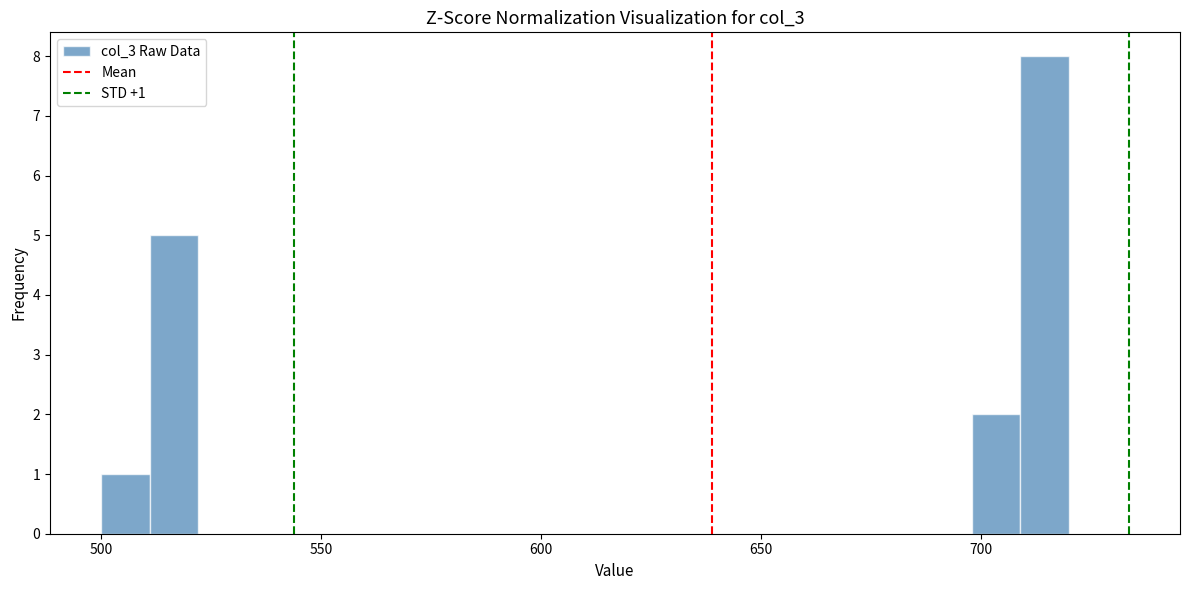

Read against the x-axis, roughly where is the centre of the tallest bar?

715